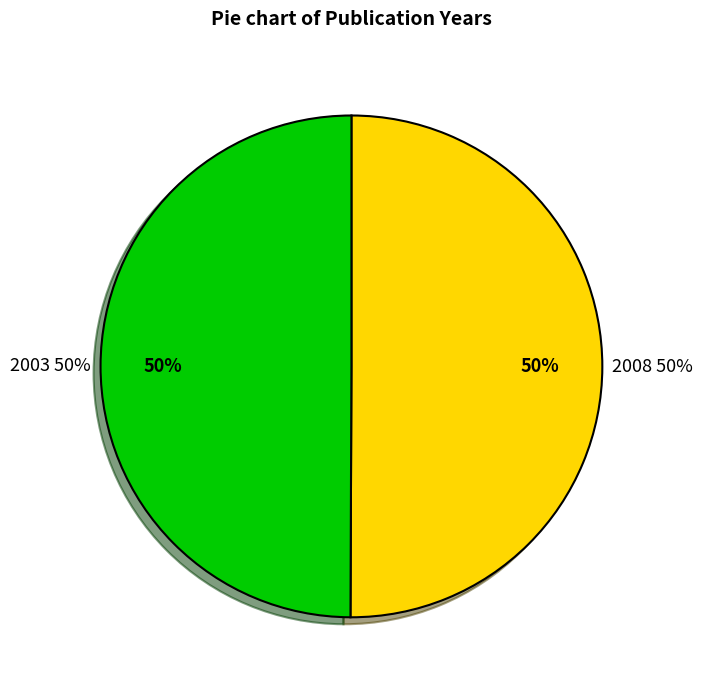

Count the number of slices in the pie.

2